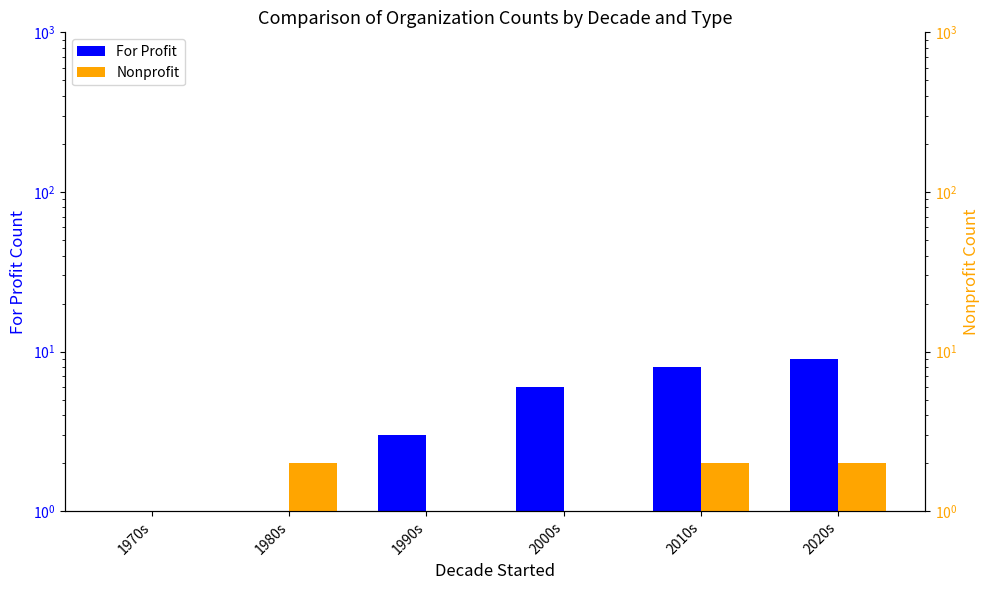

Does the chart contain any negative values?

No